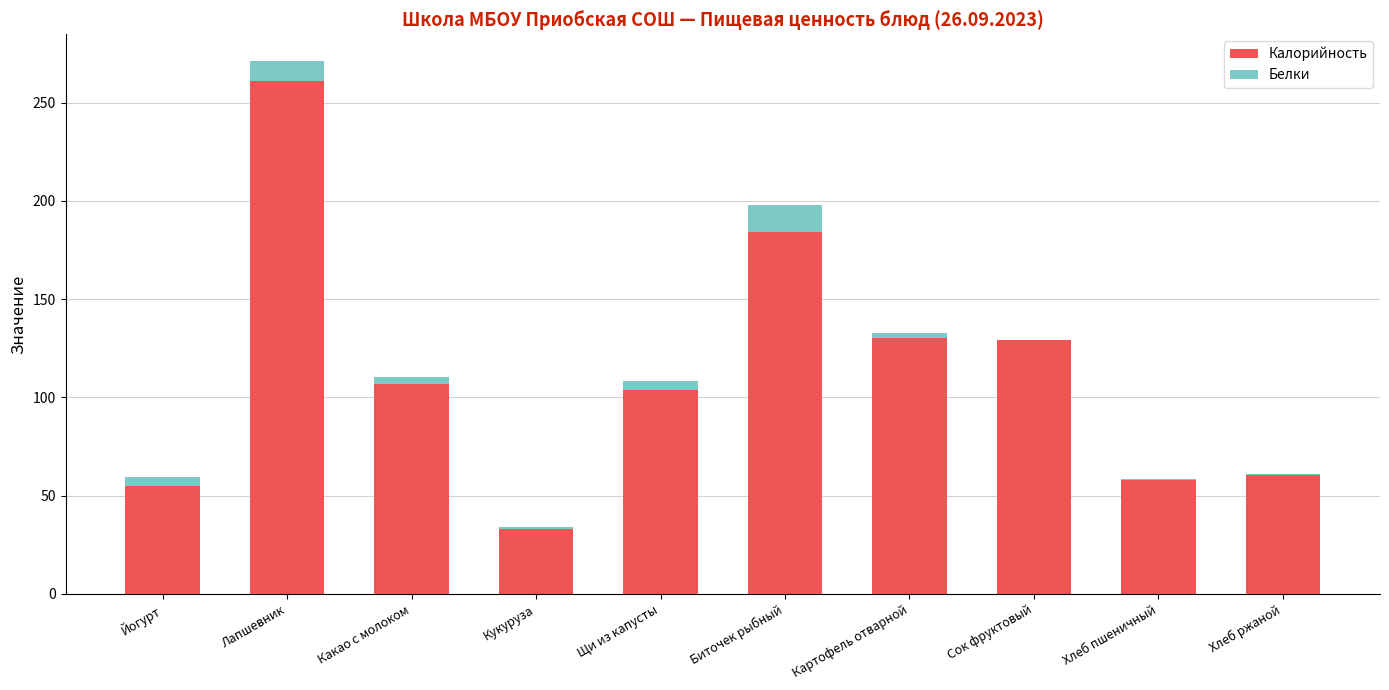

At which category is the sum across all series the highest?

Лапшевник